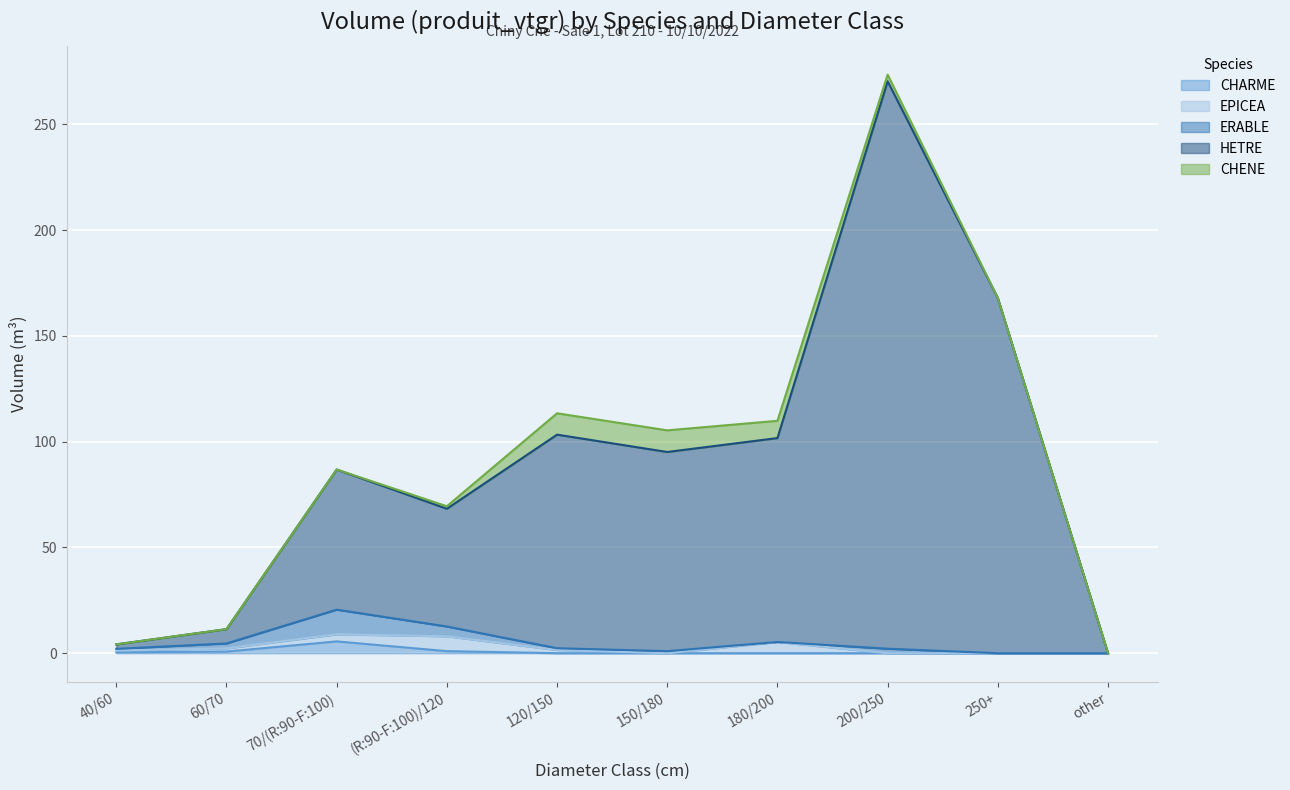

How many data points in HETRE are less than 94?

5